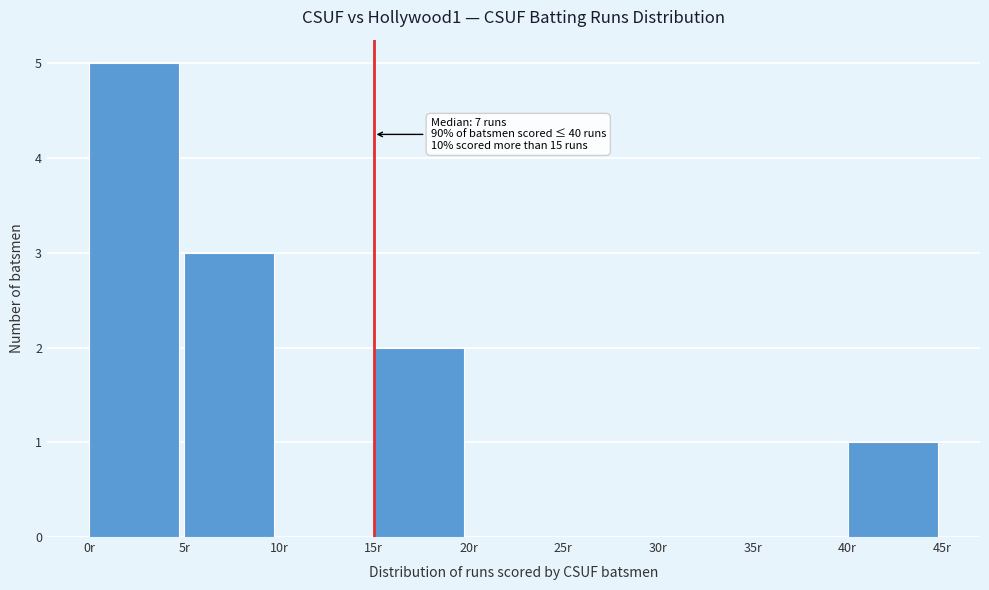

Over which range of the x-axis is the bar tallest?

0 to 5